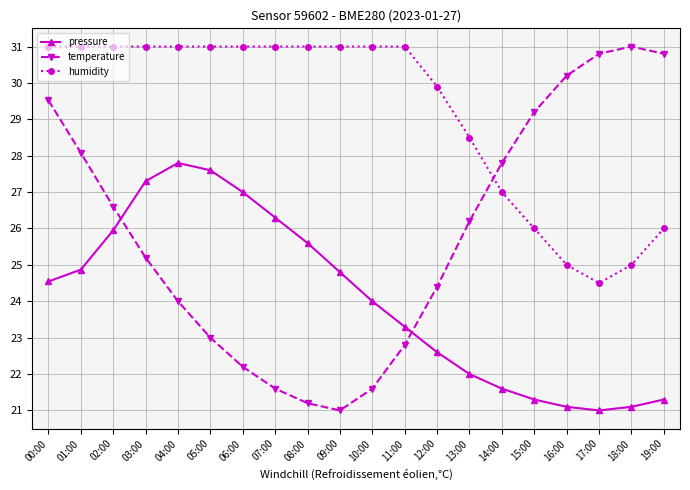

Which series has the largest total across all categories?

humidity